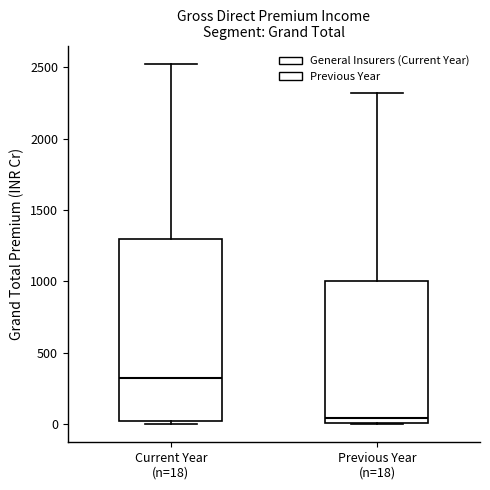

Reading left to right, read every box against the y-axis: the position of its median line, the range the box covers, and the ends of its whiskers. The values are not printed on the chart, so give them approximately, as read against the axis.

Current Year (n=18): median 350, box 0 to 1300, whiskers 0 (just below the box's lower edge) to 2550
Previous Year (n=18): median 50, box 0 to 1000, whiskers 0 to 2300